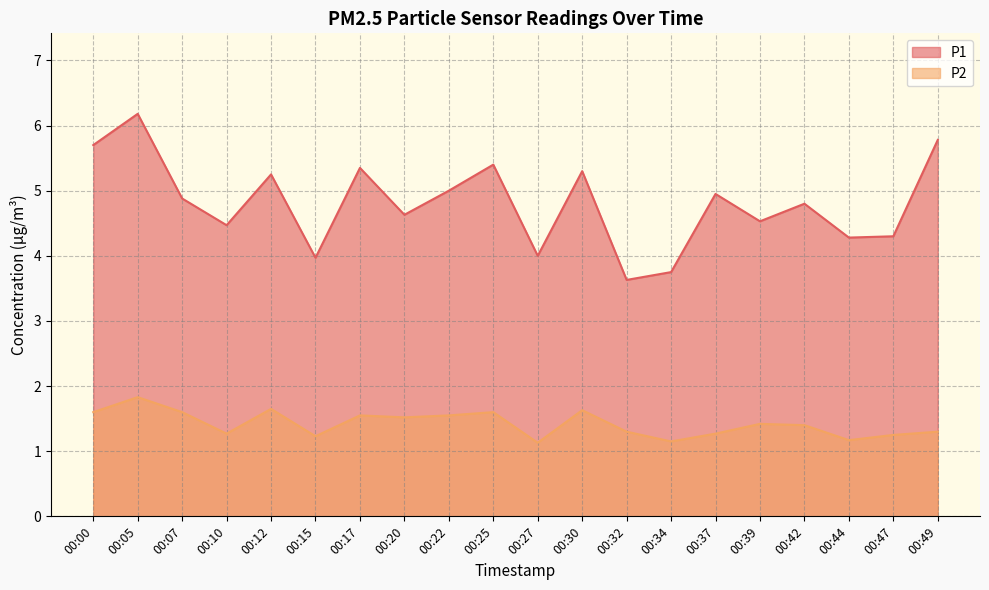

Where is the first local minimum for P1?

00:10